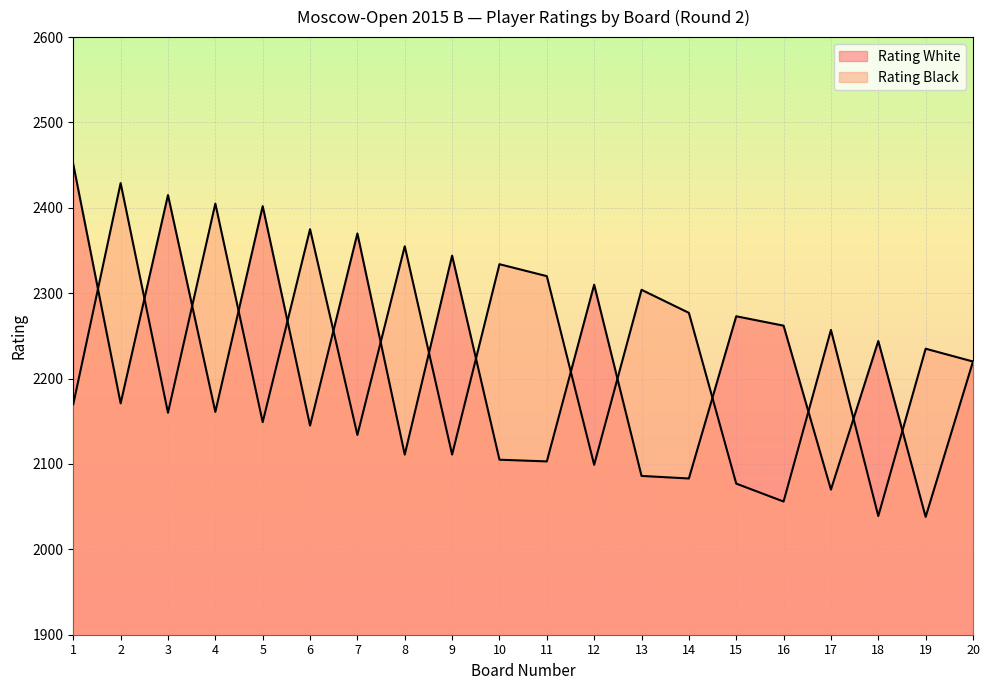

How many lines are shown in the chart?

2